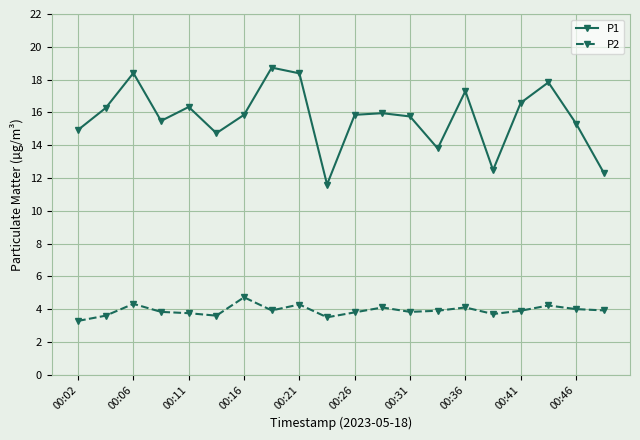

True or false: P1 has more than 2 interior local peaks.

True